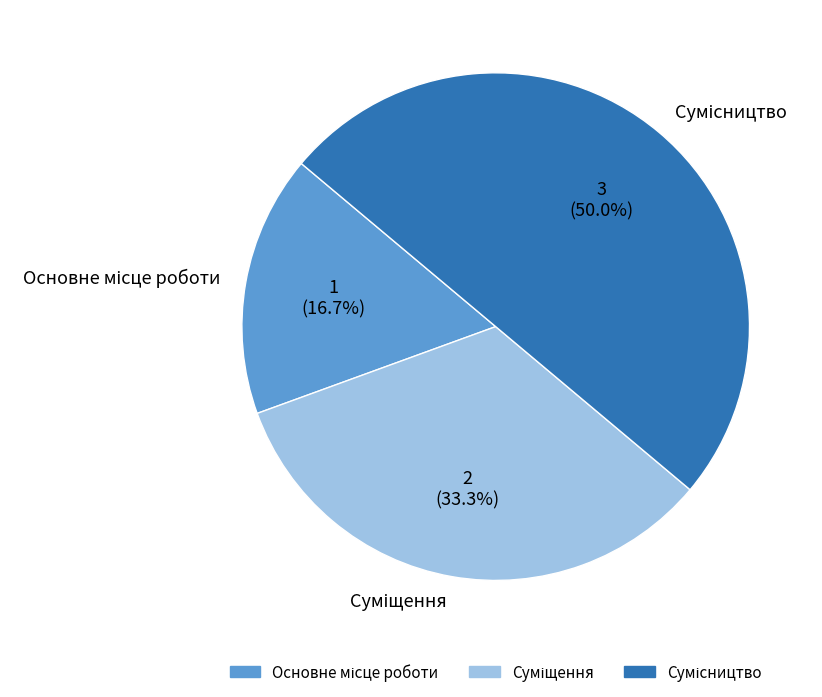

To the nearest percent, what is the combined percentage of Основне місце роботи and Сумісництво?

67%